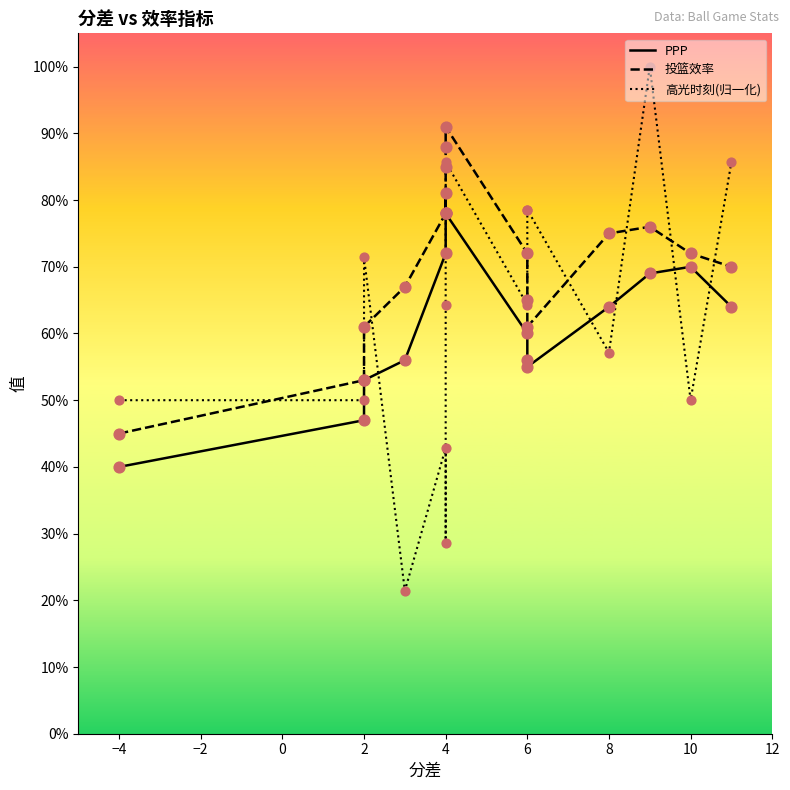

Which series has the largest Y range (max minus min)?

高光时刻(归一化)